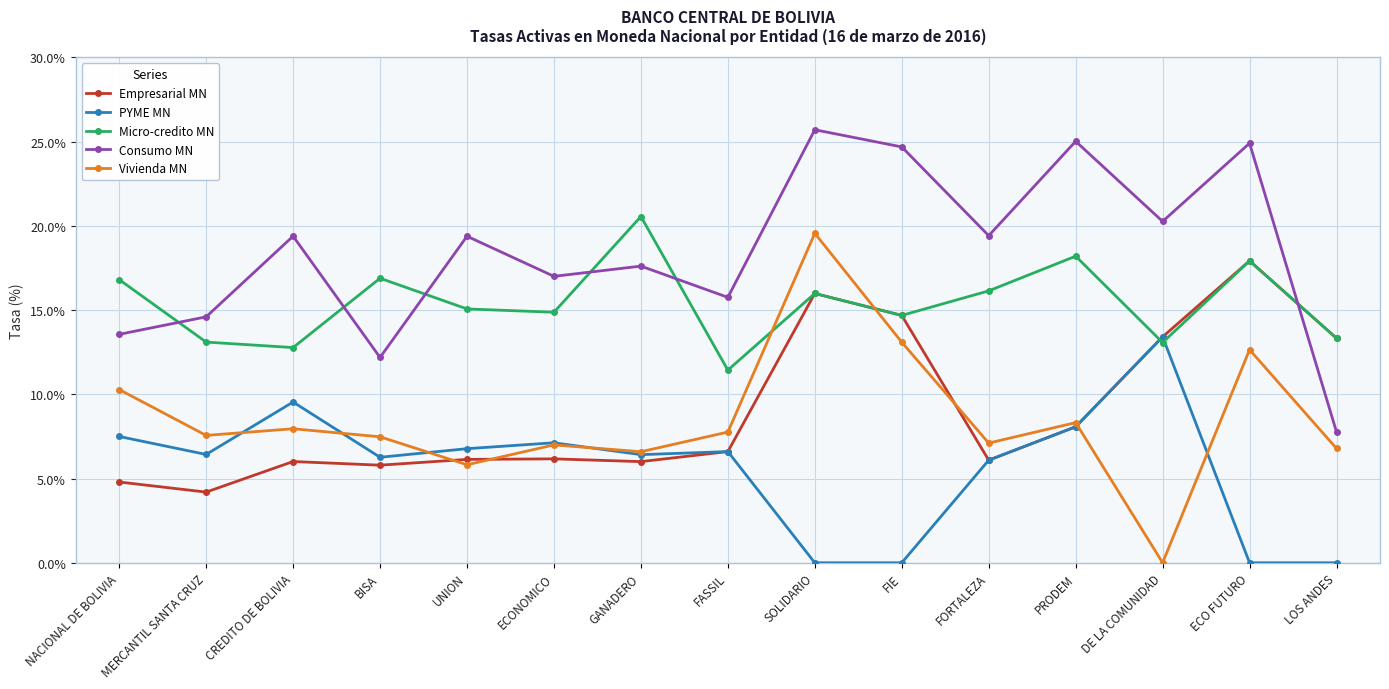

Where do Empresarial MN and Vivienda MN first cross each other?

BISA and UNION